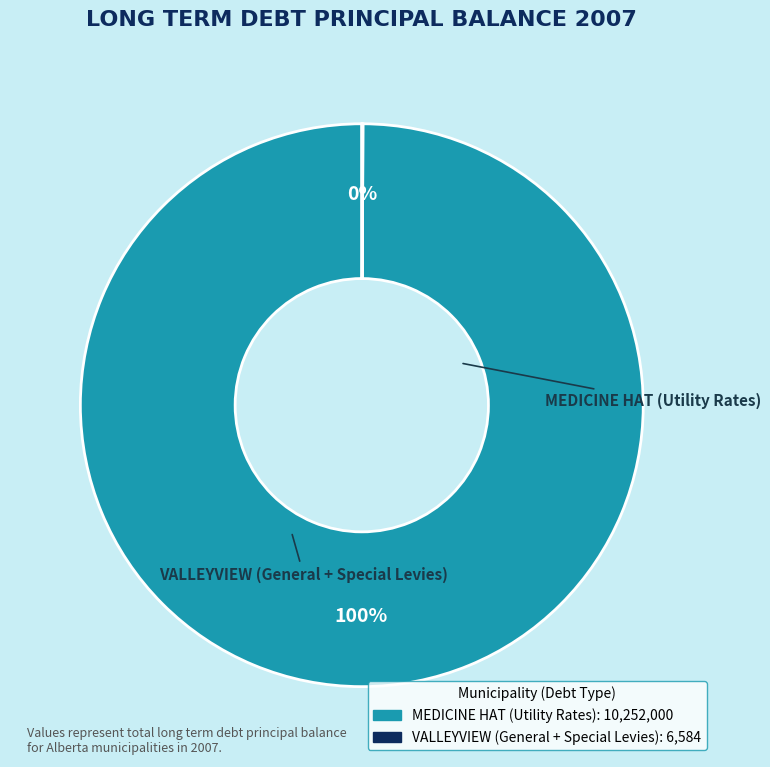

Which slice is the largest?

MEDICINE HAT (Utility Rates)